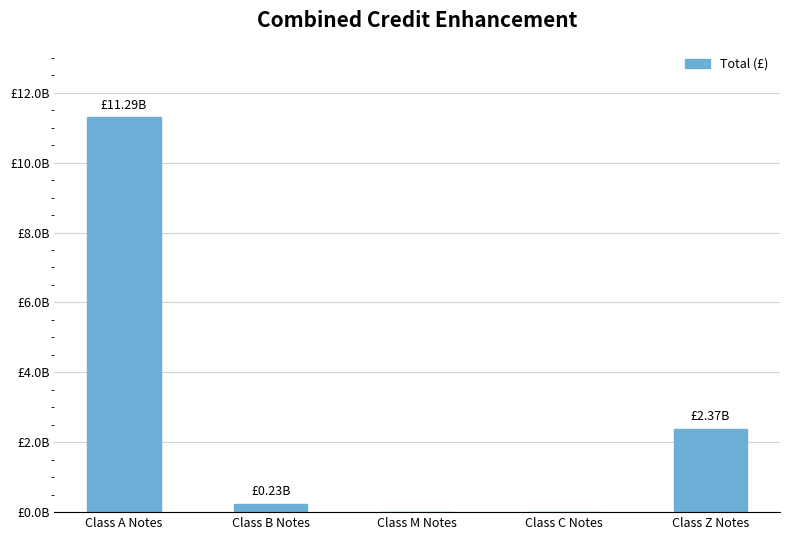

What is the average value?

2779245140.2